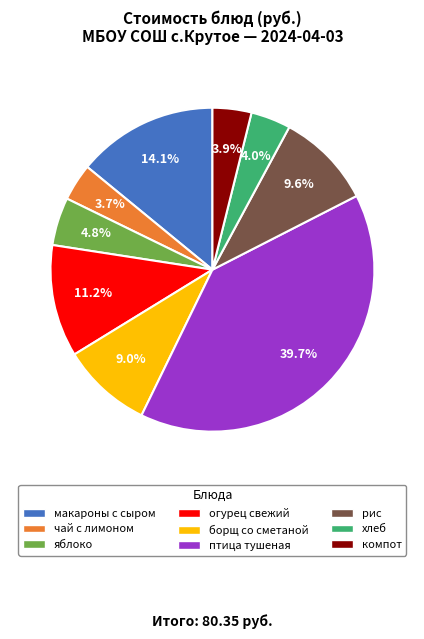

Is there any slice that represents more than half of the pie?

No